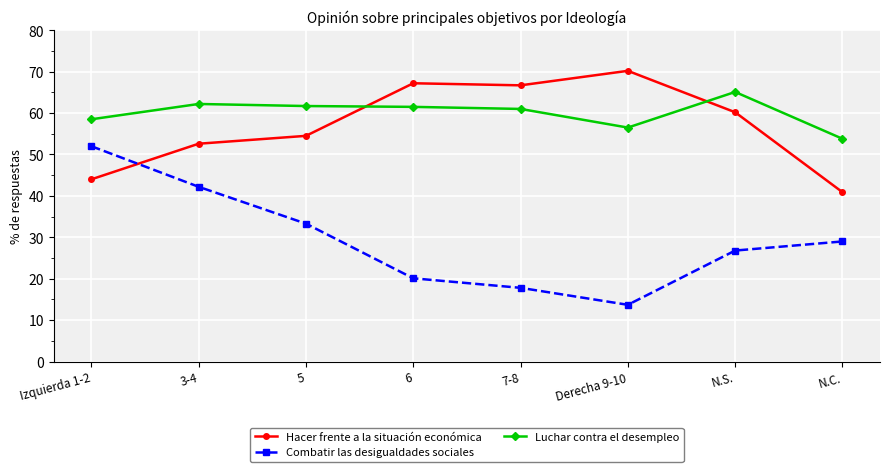

What is the difference between the Hacer frente a la situación económica values at N.S. and 7-8?

6.5